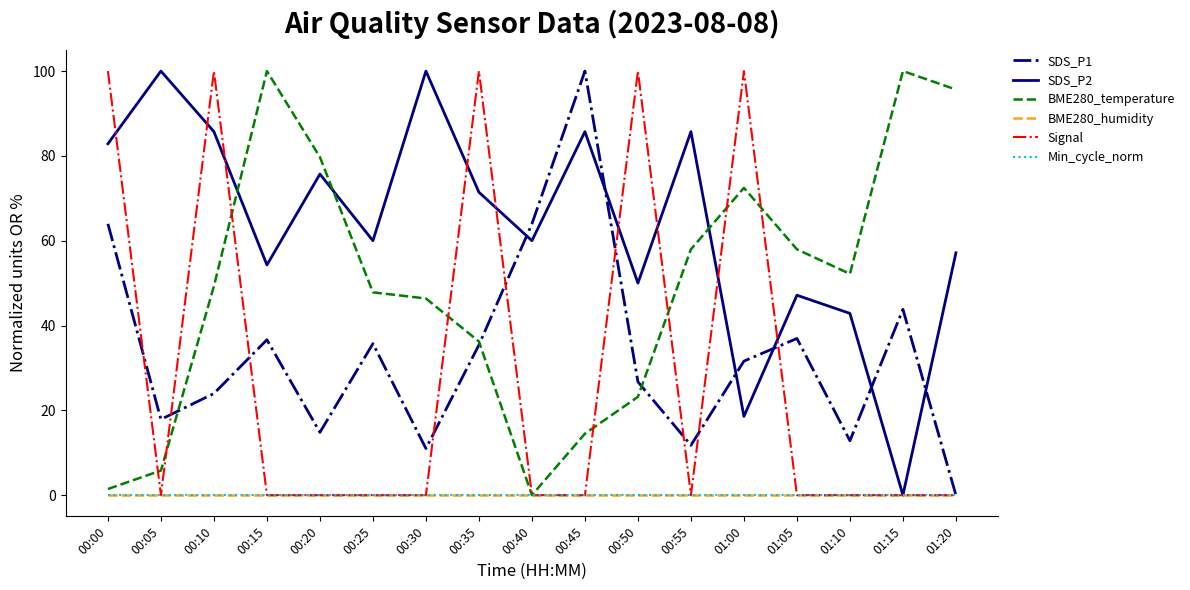

Does the chart have visible grid lines?

No